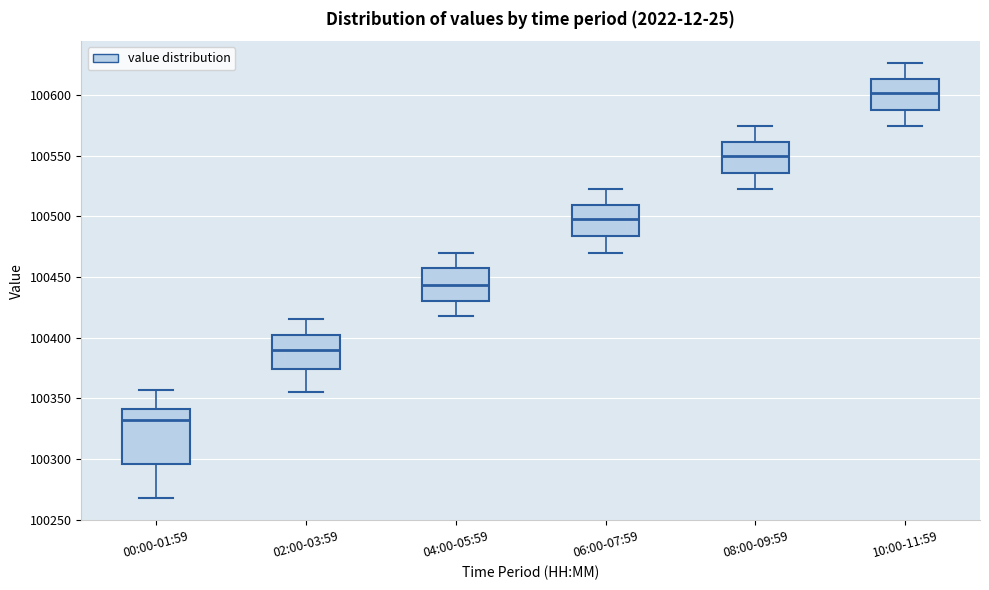

Which box's median line is the highest?

10:00-11:59